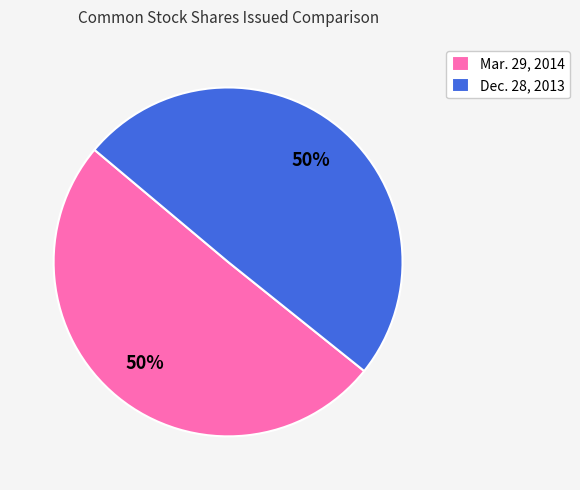

What percentage is the Mar. 29, 2014 slice, to the nearest percent?

50%